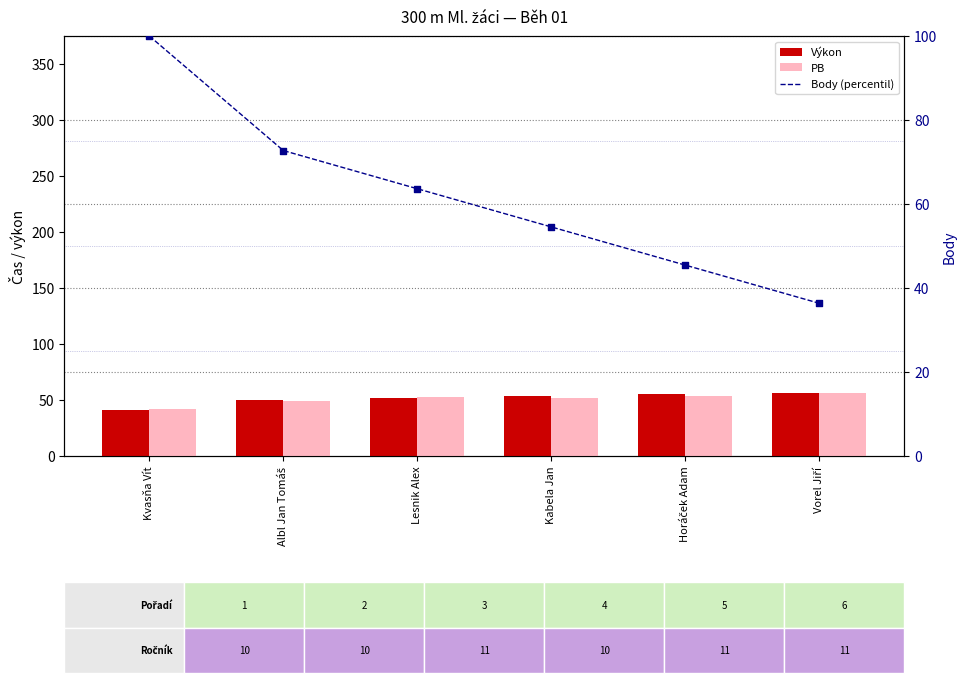

At which category is the sum across all series the highest?

Kvasňa Vít